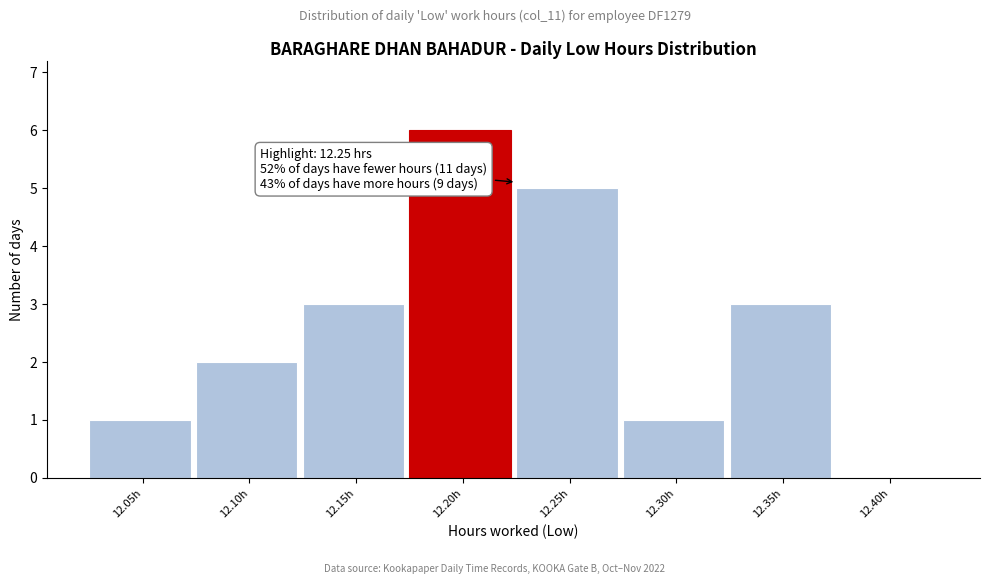

Reading left to right, list all the values displayed in this chart.

12.05h=1	12.10h=2	12.15h=3	12.20h=6	12.25h=5	12.30h=1	12.35h=3	12.40h=0